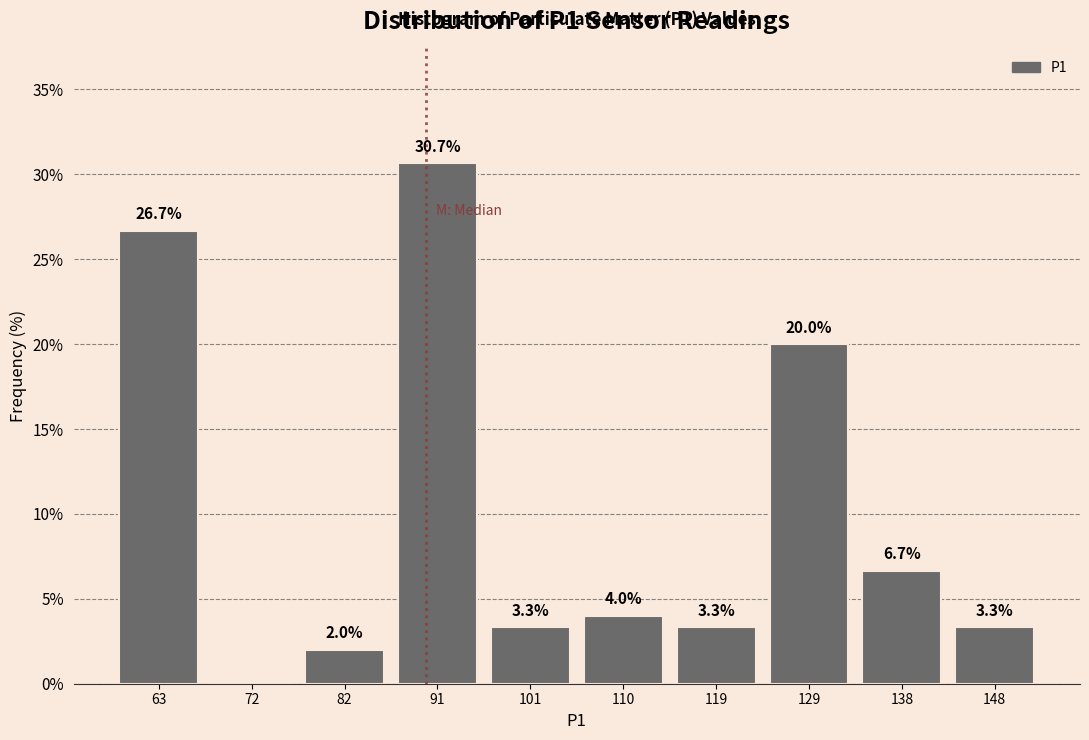

Over which range of the x-axis is the bar tallest?

87 to 96